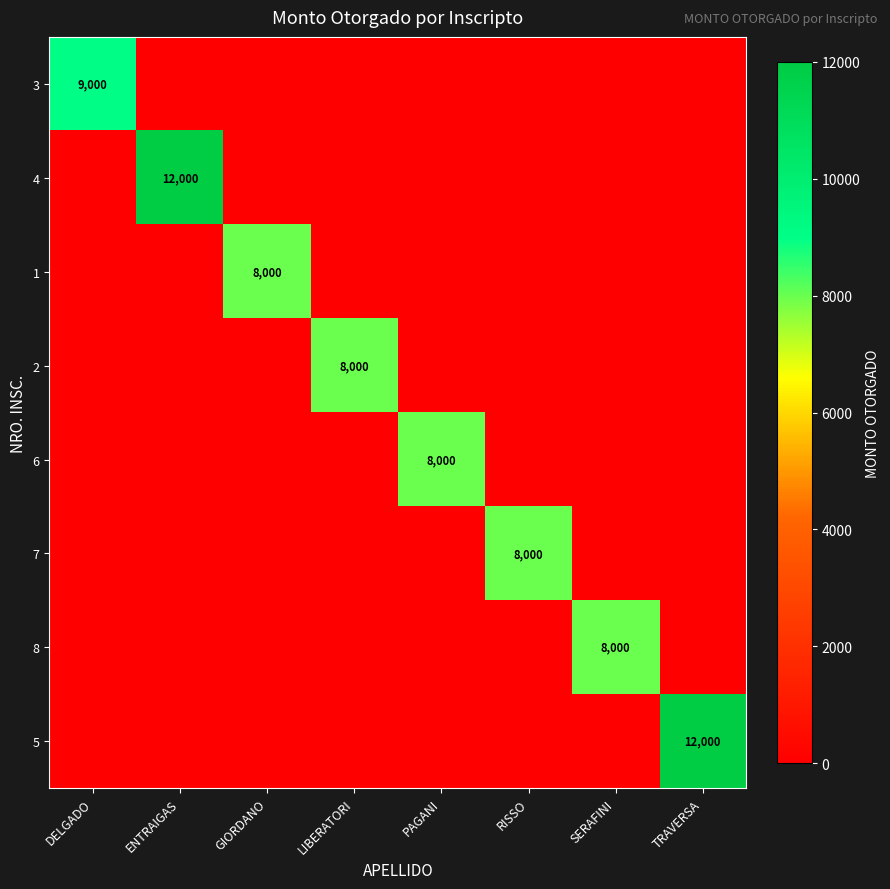

Is it true that 8 equals 8000 at SERAFINI?

True